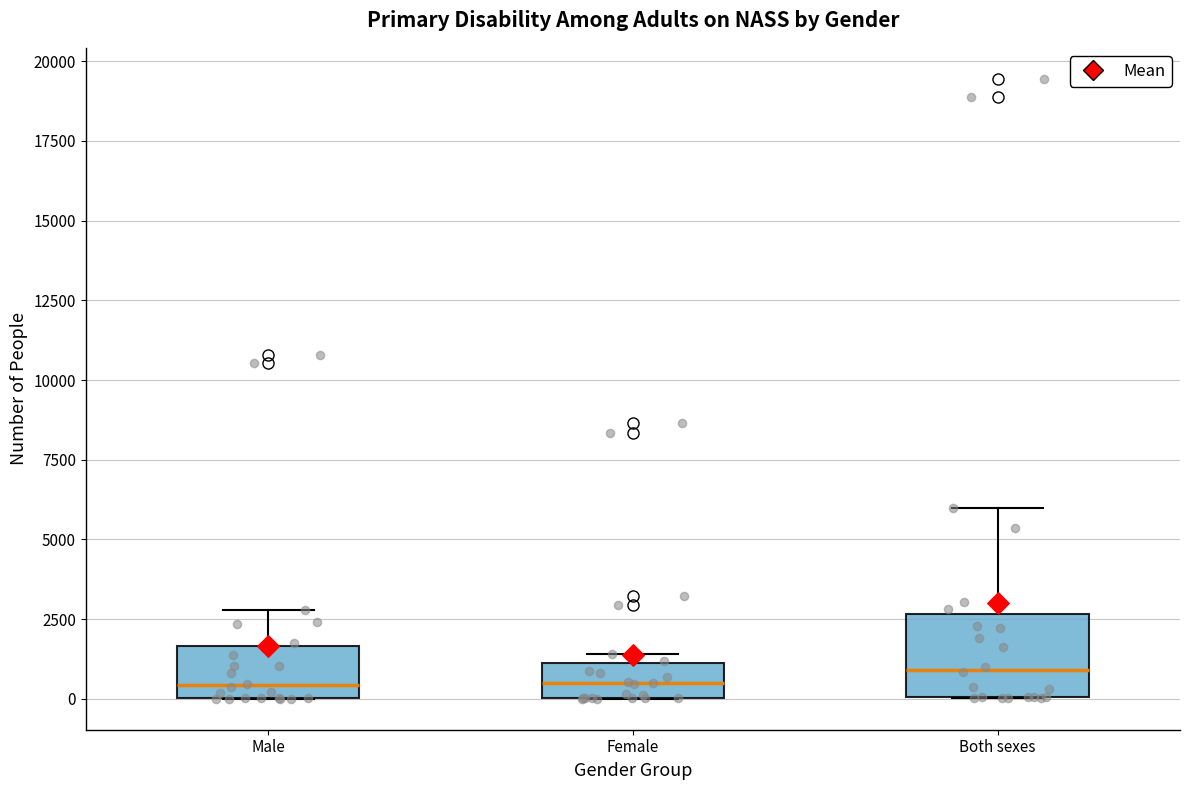

Where is the upper edge of the box for Male on the y-axis? The values are not printed on the chart, so give them approximately, as read against the axis.

1500